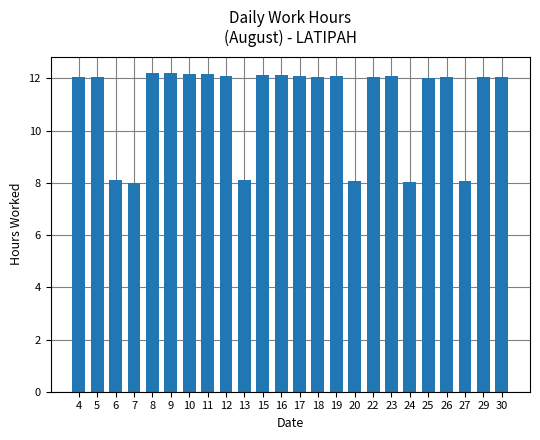

Approximately how many times larger is the value at 12 compared to 25?

1.0